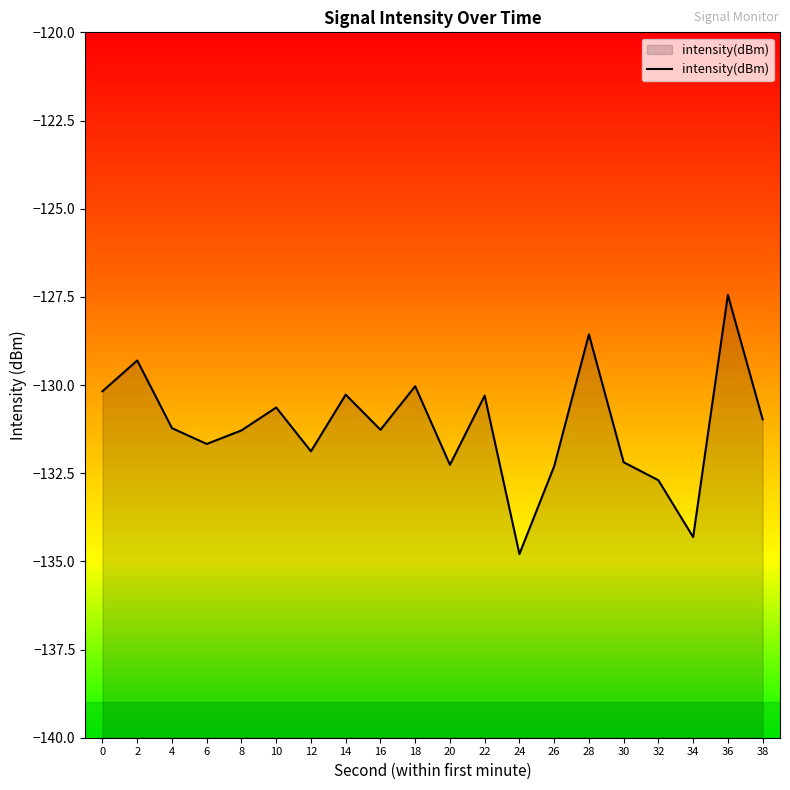

What is the maximum value shown in the chart?

-127.4